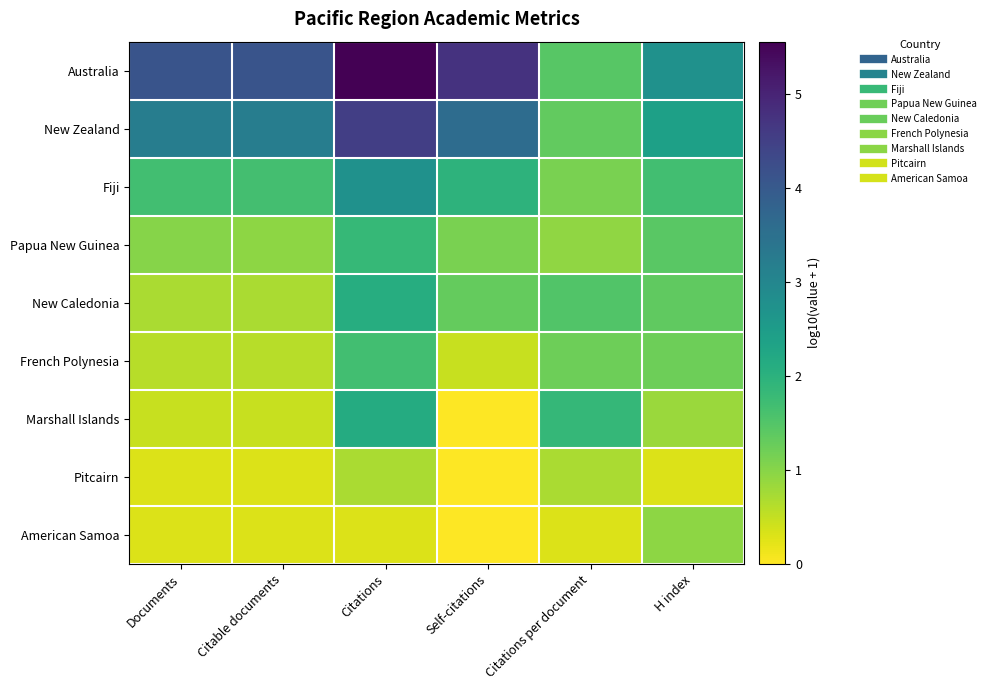

How many data points does each series have?

6